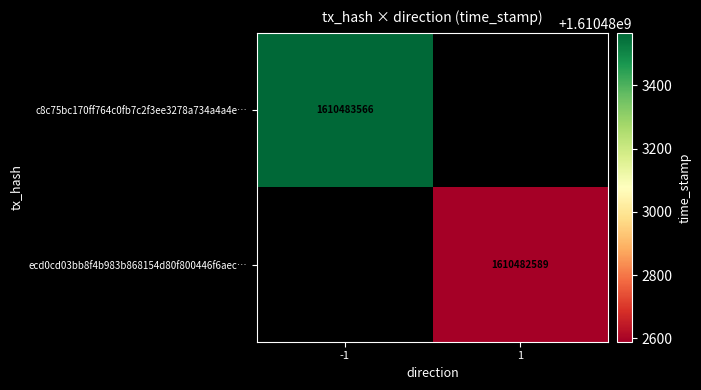

Is it true that c8c75bc170ff764c0fb7c2f3ee3278a734a4a4e… equals 2805657813 at -1?

False